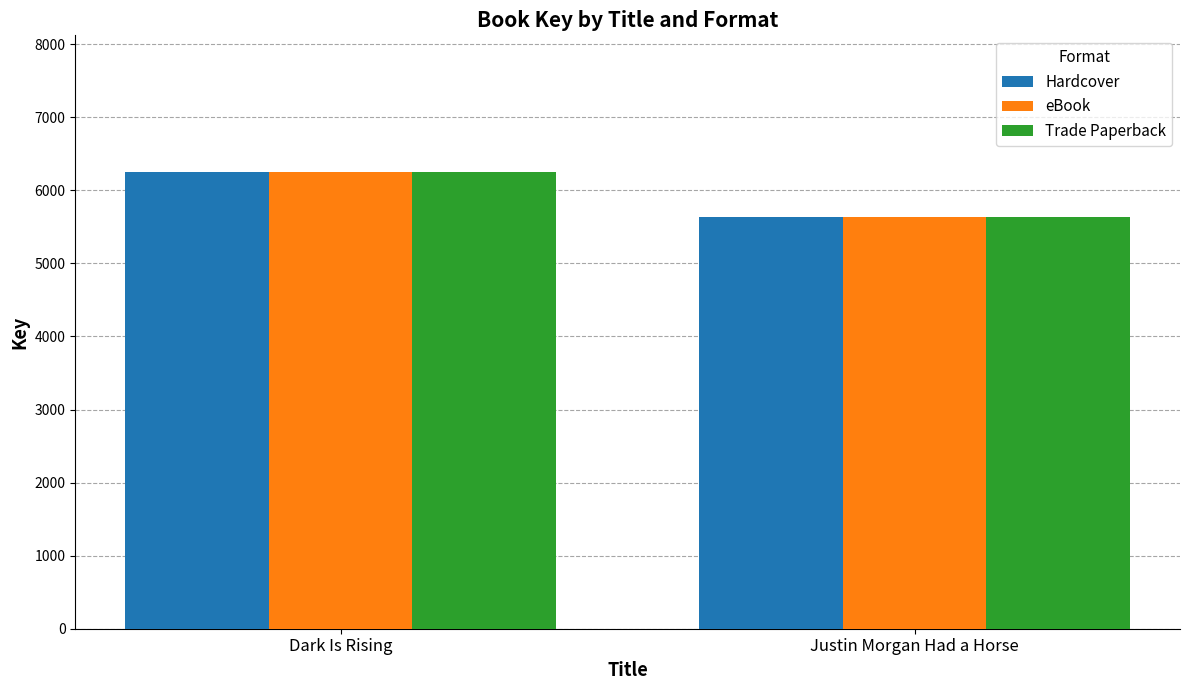

Rank the categories by eBook value from lowest to highest.

Justin Morgan Had a Horse, Dark Is Rising